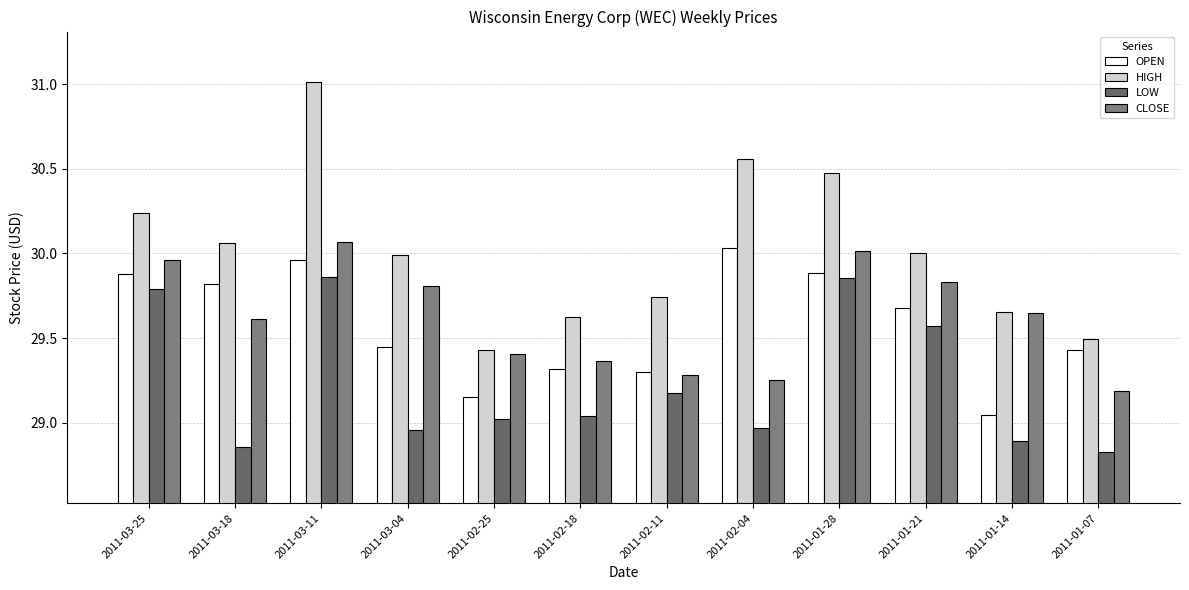

How many categories are shown in the chart?

12